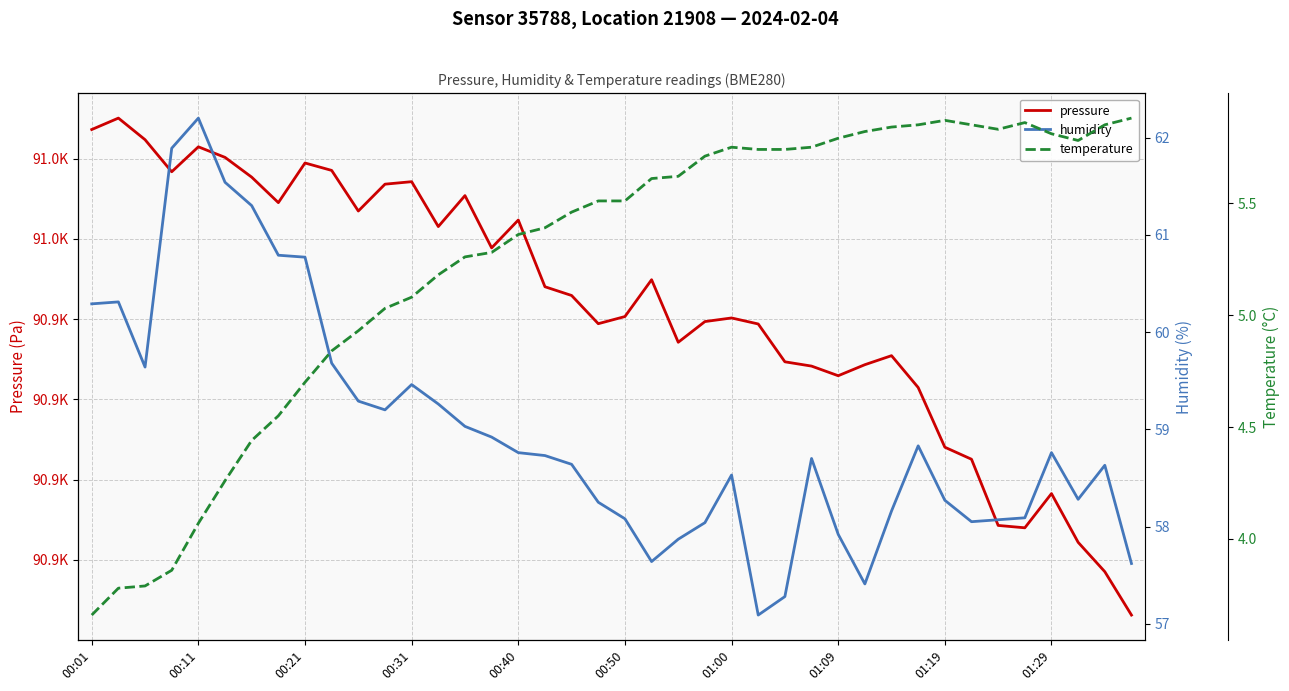

What is the sum of all humidity values?

2359.3